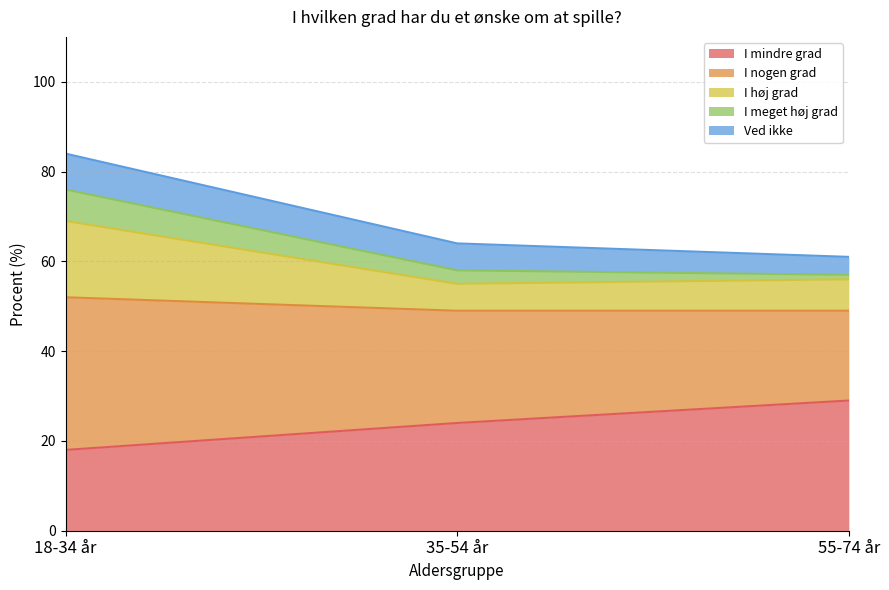

What is the difference between the second highest and minimum values in the I meget høj grad series?

2